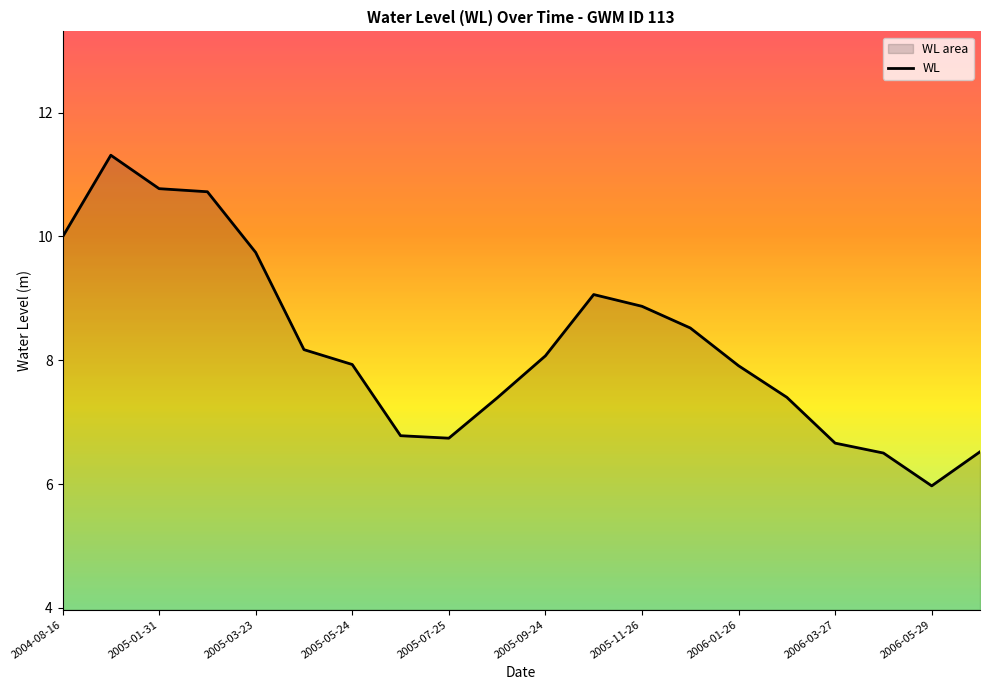

Which has a higher value, 2005-09-24 or 2006-03-27?

2005-09-24